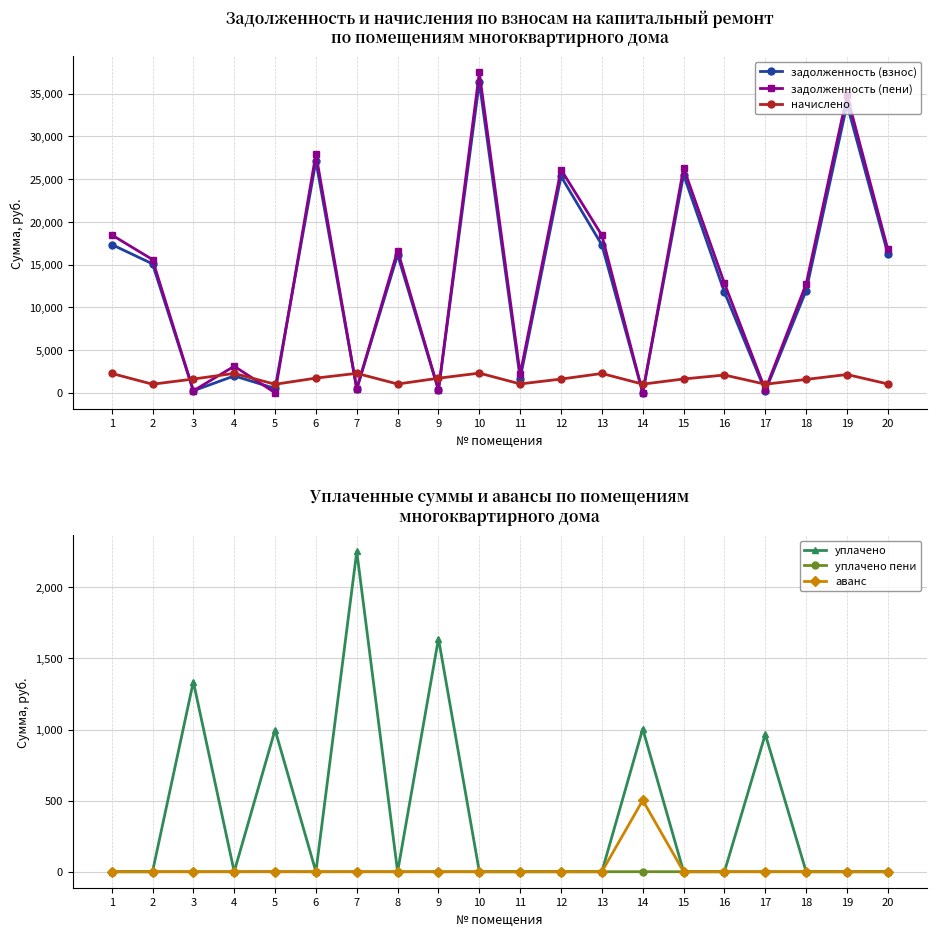

List the labels in order of уплачено пени value, largest first.

5, 14, 1, 2, 3, 4, 6, 7, 8, 9, 10, 11, 12, 13, 15, 16, 17, 18, 19, 20